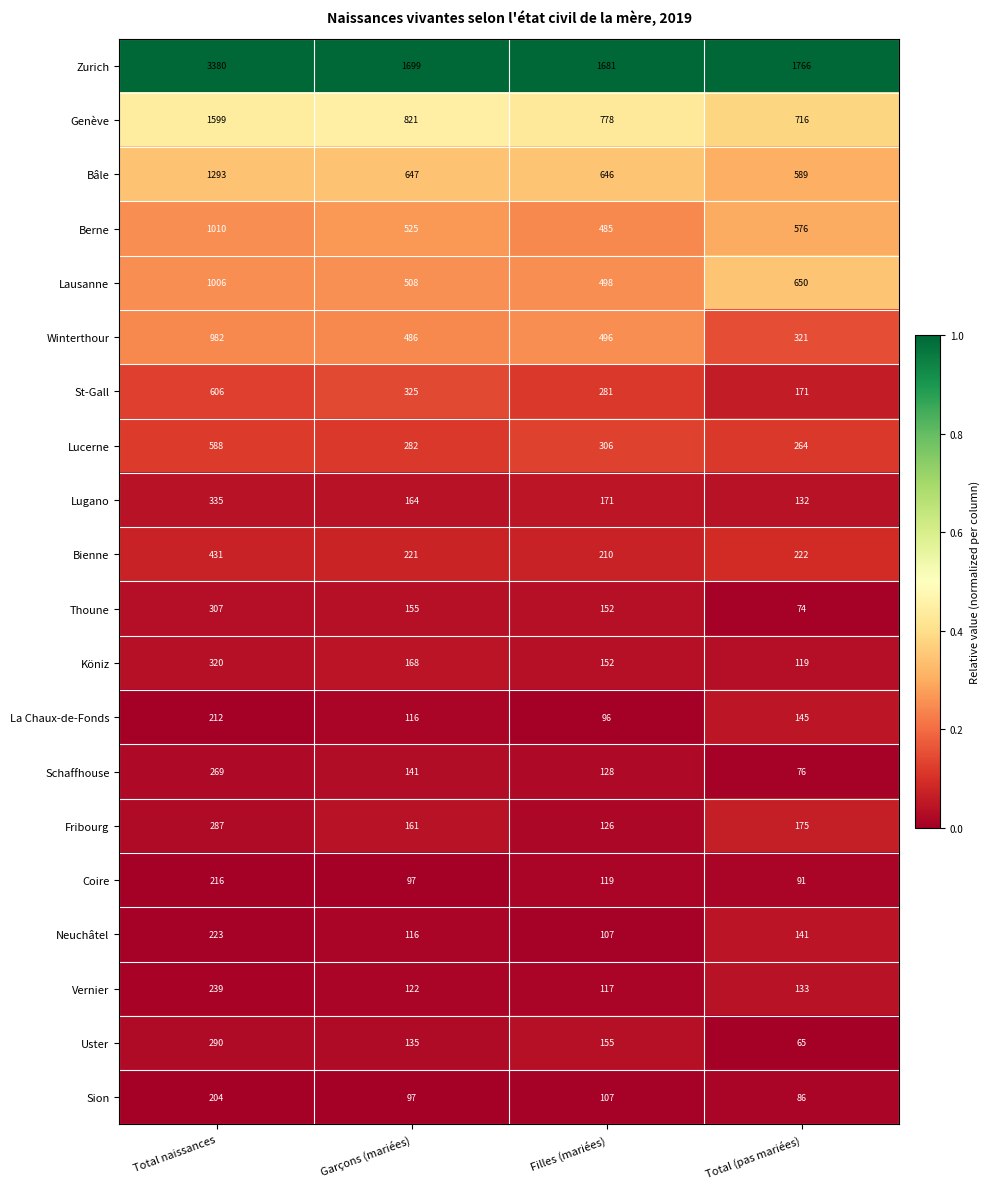

What is the maximum value shown in the chart?

3380